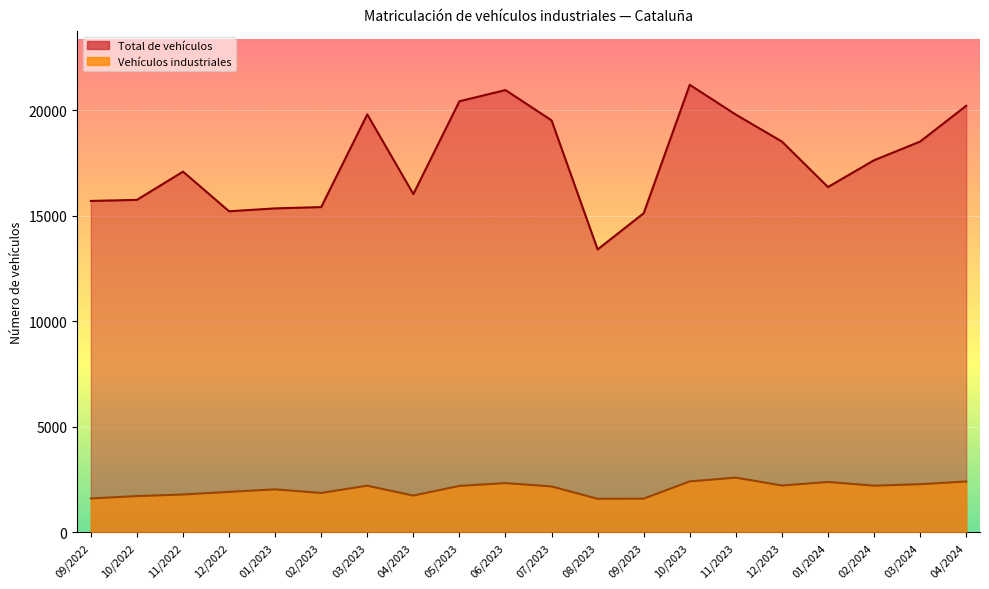

At which label is Total de vehículos closest to 17311?

11/2022